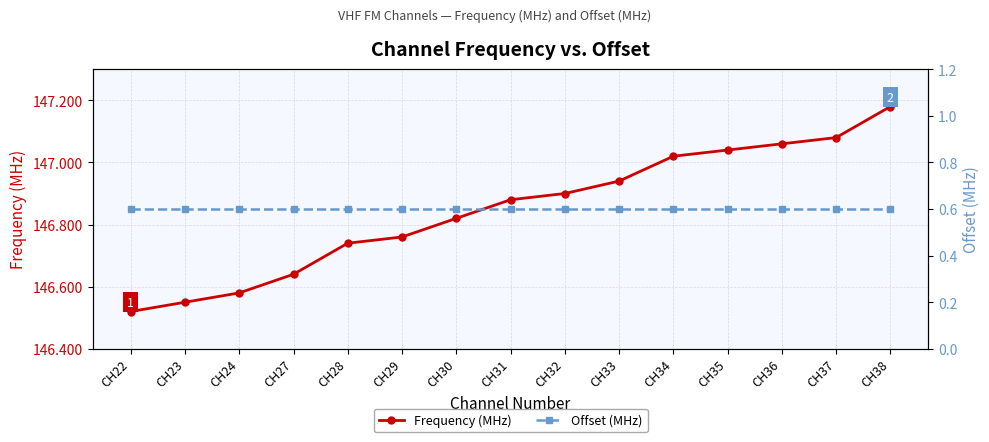

Rank the series by their average value, from lowest to highest.

Offset (MHz), Frequency (MHz)